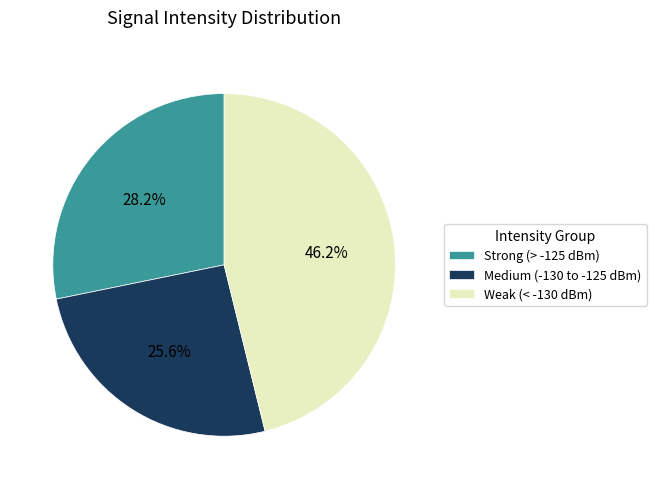

Which category has the biggest portion of the pie?

Weak (< -130 dBm)